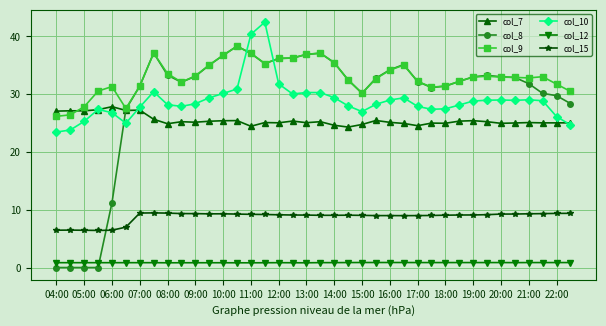

What are all the series names shown in the legend?

col_7, col_8, col_9, col_10, col_12, col_15